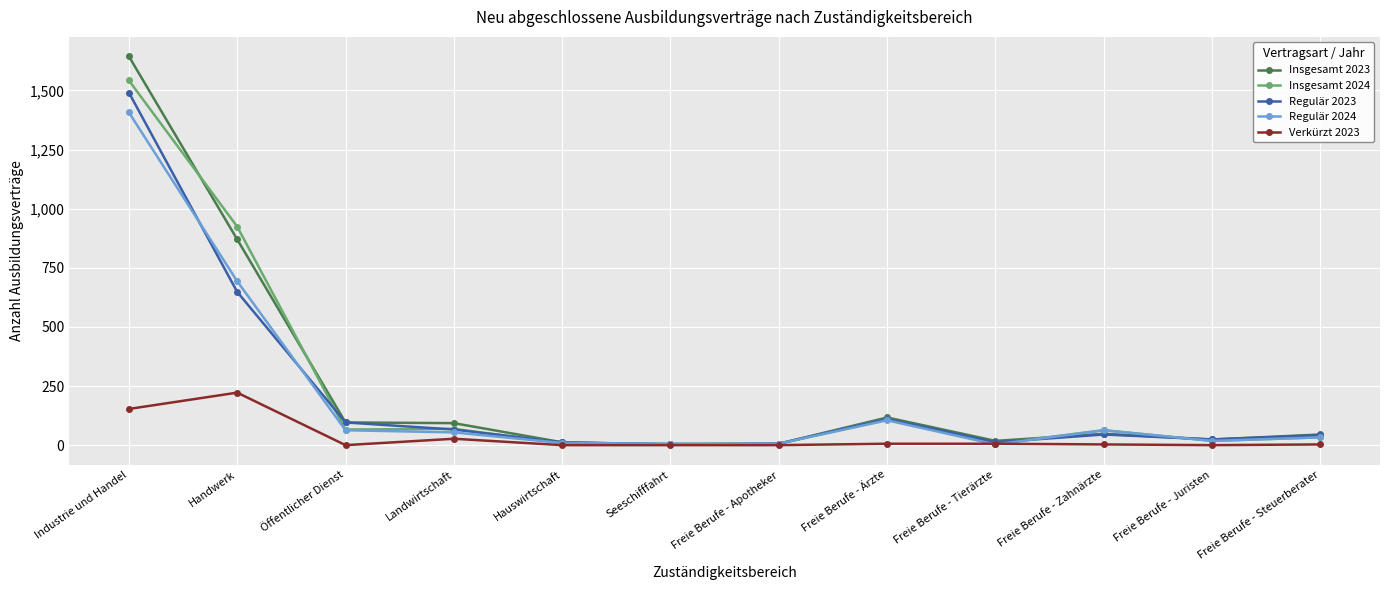

What is the lowest value of the Regulär 2024 series?

3